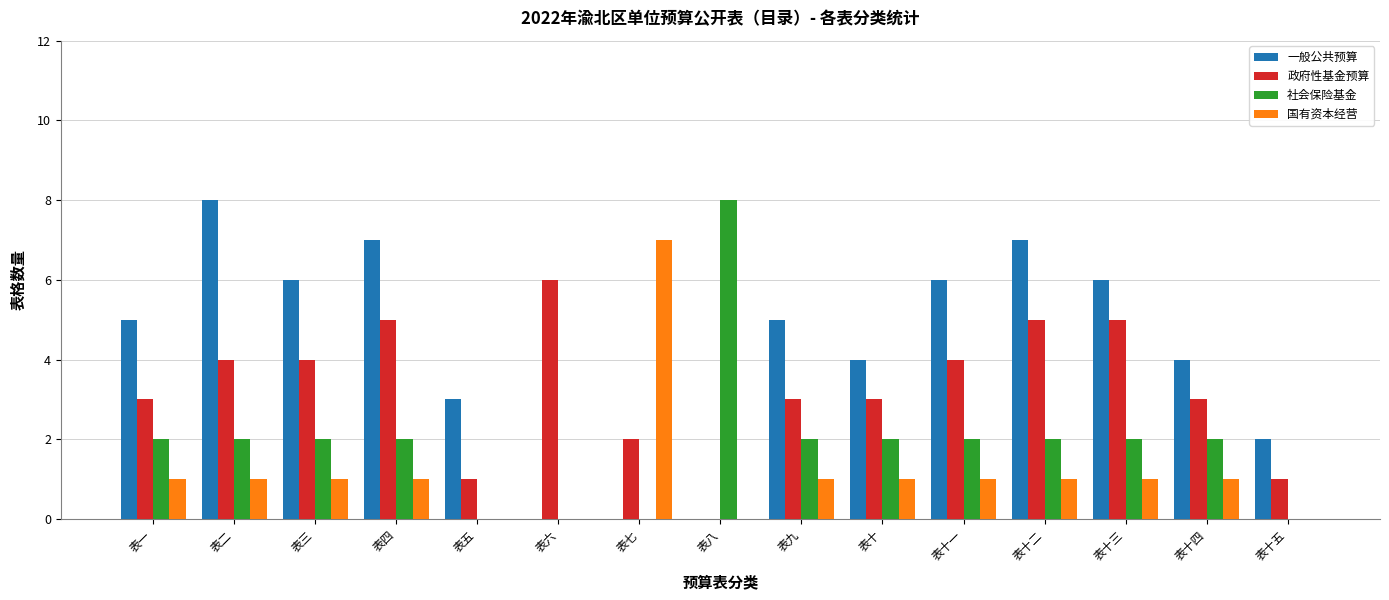

What is the sum of all 一般公共预算 values?

63